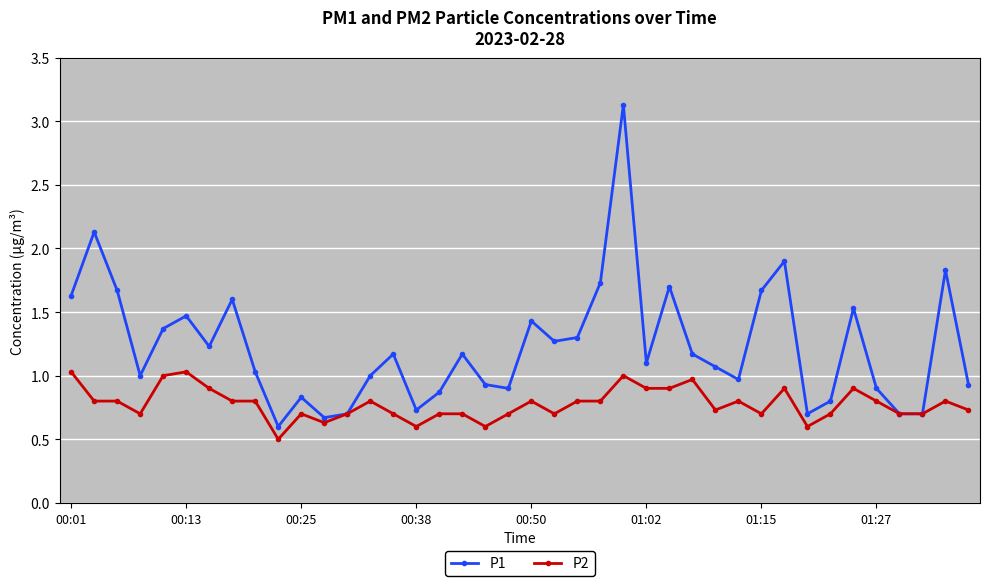

What is the minimum value shown in the chart?

0.5